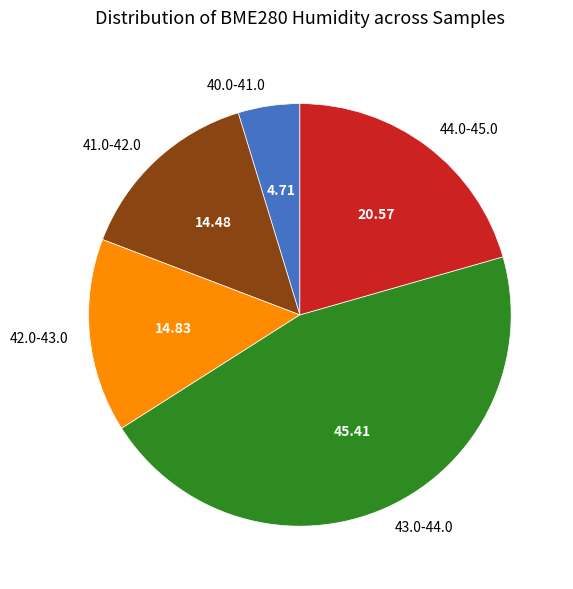

Do 44.0-45.0 and 42.0-43.0 together represent more than half of the pie?

No